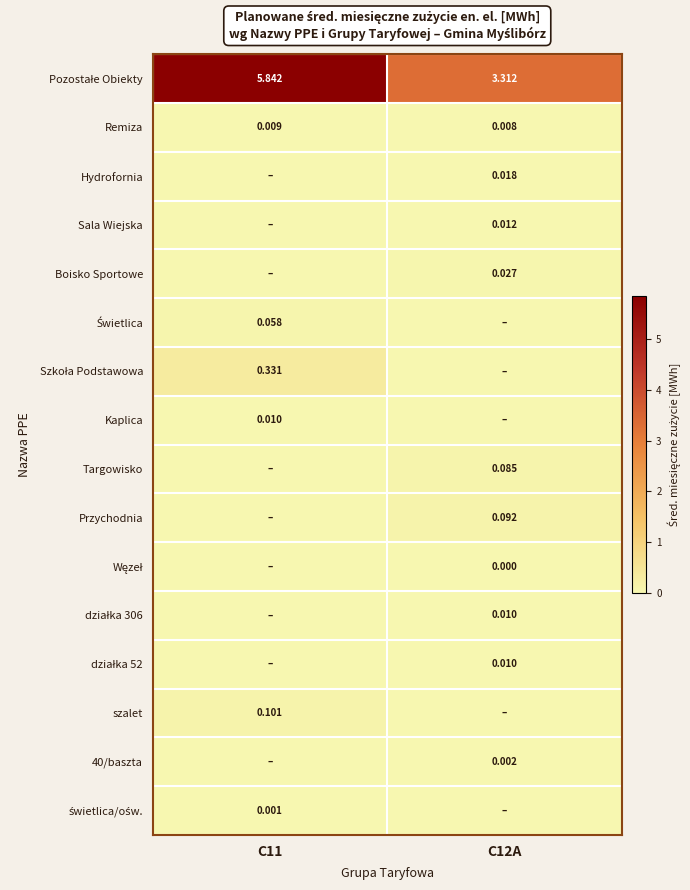

List the series in order of their peak value, highest first.

Pozostałe Obiekty, Szkoła Podstawowa, szalet, Przychodnia, Targowisko, Świetlica, Boisko Sportowe, Hydrofornia, Sala Wiejska, Kaplica, działka 306, działka 52, Remiza, 40/baszta, świetlica/ośw., Węzeł